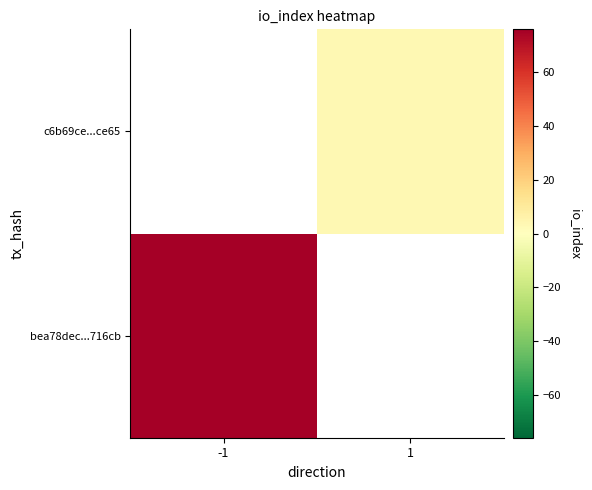

Which label corresponds to the largest value in the chart?

-1